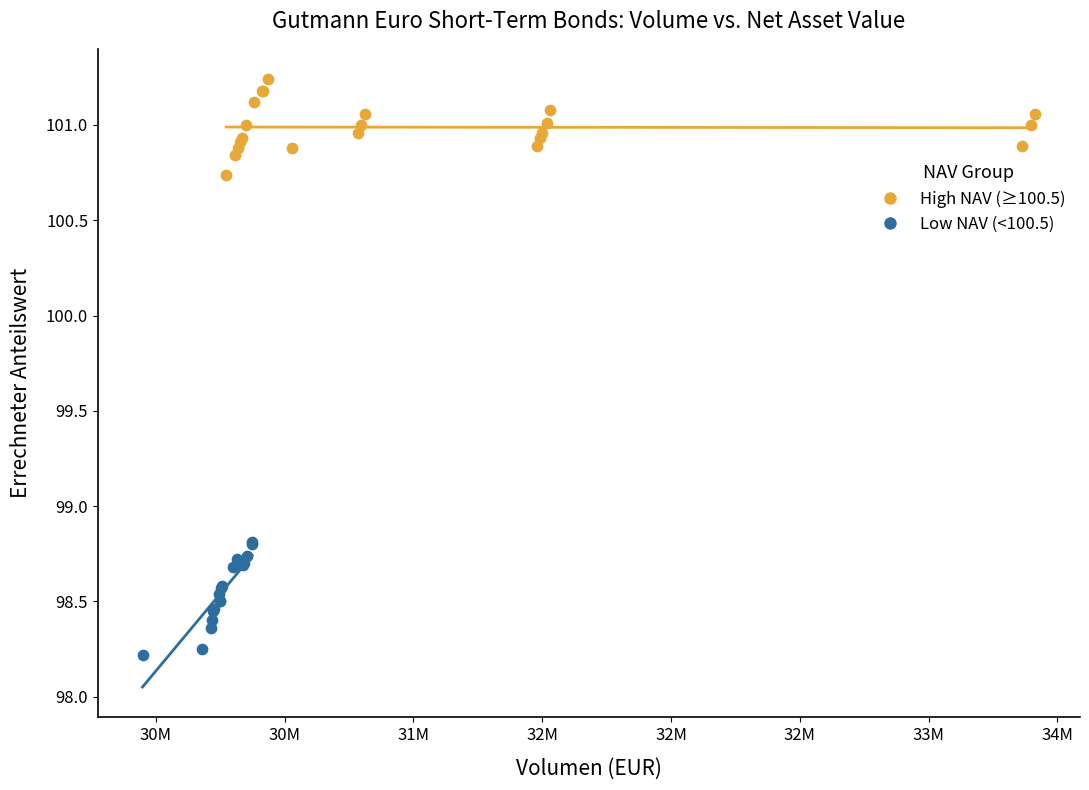

Which series contains the lowest Y value?

Low NAV (<100.5)